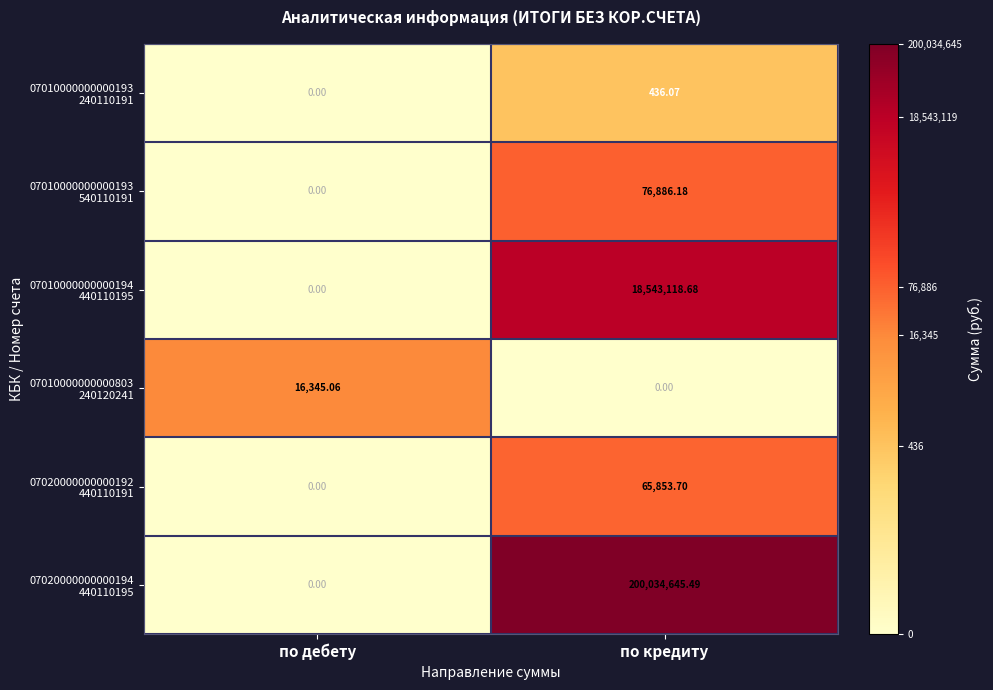

How many distinct data groups are displayed?

6